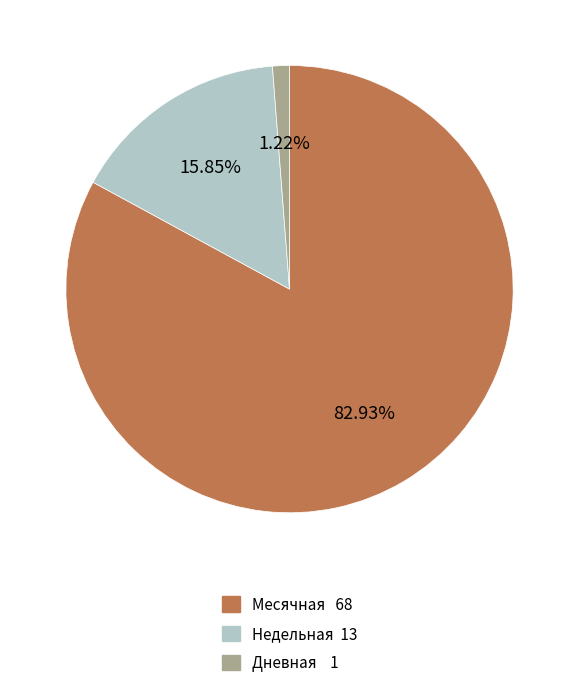

Is there any slice that represents more than half of the pie?

Yes